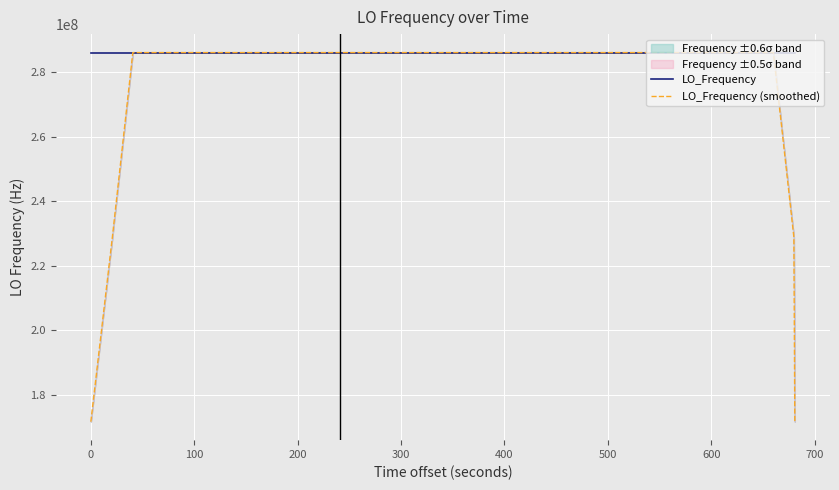

What is the lowest value of the LO_Frequency series?

286046999.7